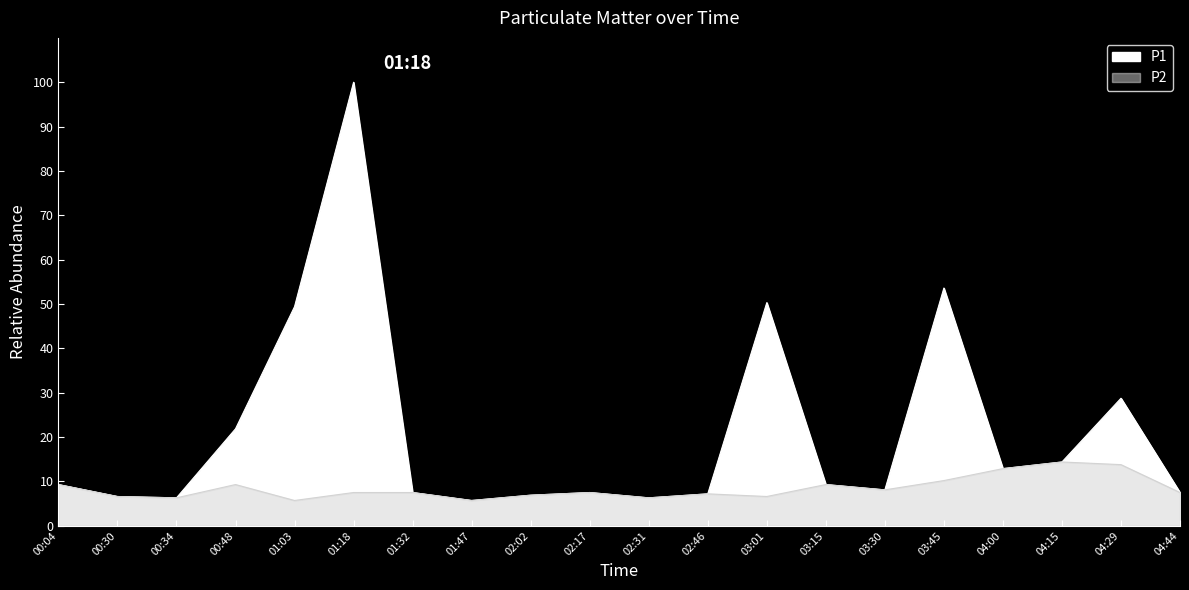

Reading left to right, list all the values displayed in this chart.

P1: 9.3	6.6	6.3	21.9	49.4	100.0	7.5	5.7	6.9	7.5	6.3	7.2	50.3	9.3	8.1	53.6	12.9	14.4	28.7	7.5
P2: 9.3	6.6	6.3	9.3	5.7	7.5	7.5	5.7	6.9	7.5	6.3	7.2	6.6	9.3	8.1	10.2	12.9	14.4	13.8	7.5